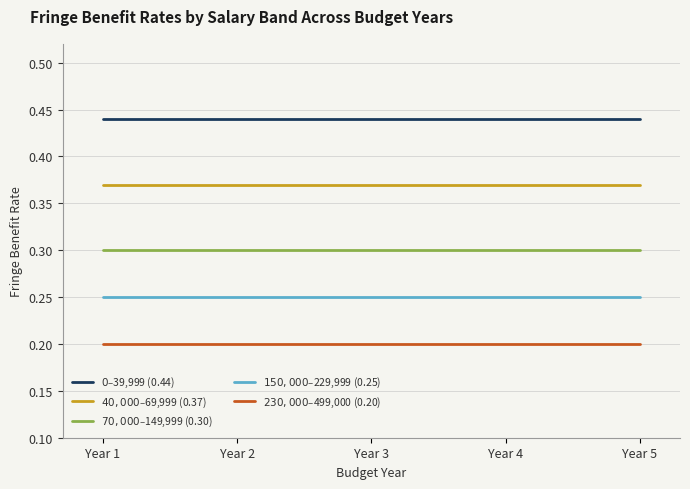

Does the chart display data point markers on the line(s)?

No